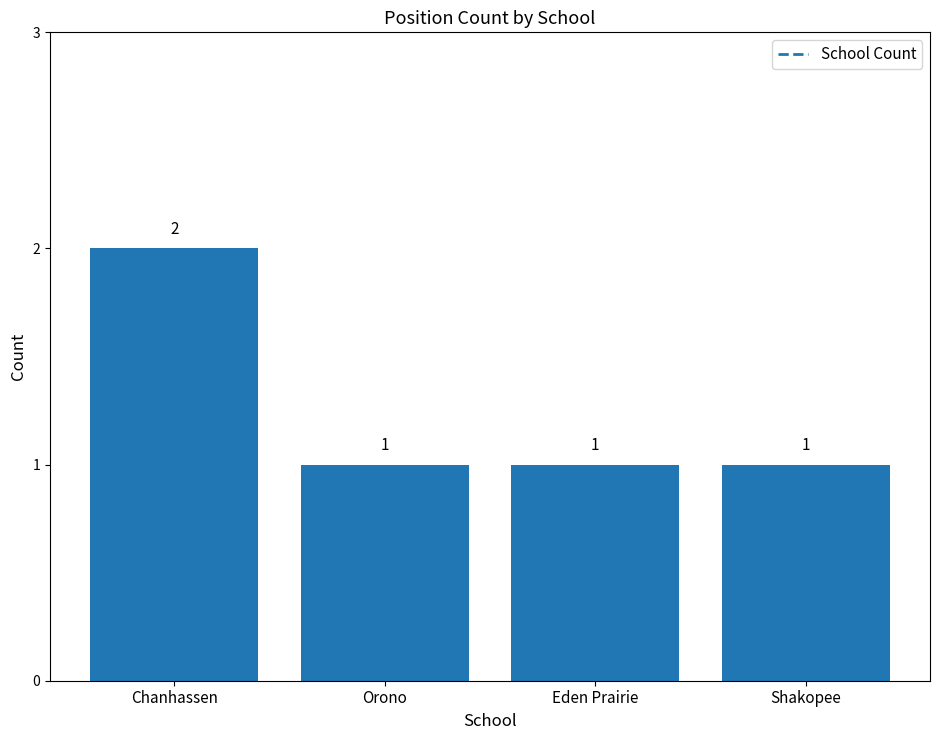

The chart shows a value of 1 at Shakopee. True or false?

True